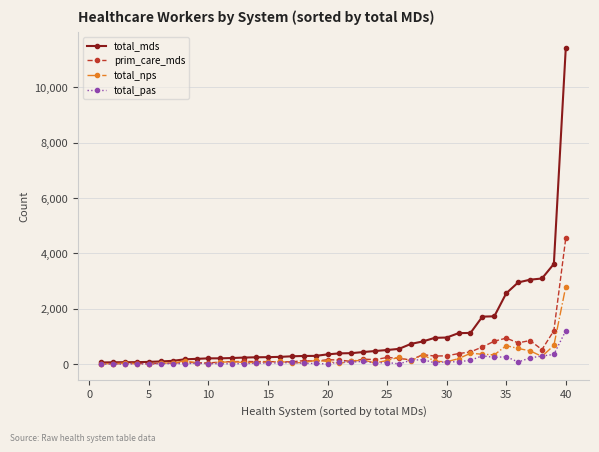

Which series has the widest spread of values?

total_mds